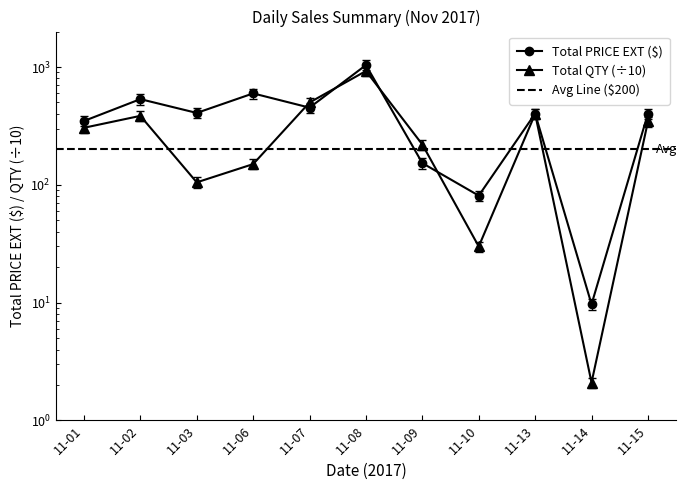

What is the minimum value for Total QTY?

1.9